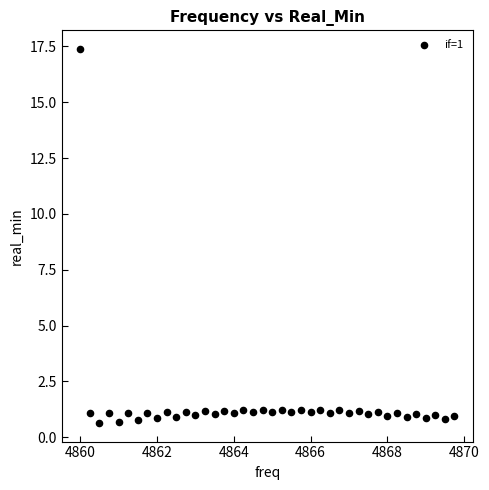

What is the range of Y values (max minus min)?

16.7